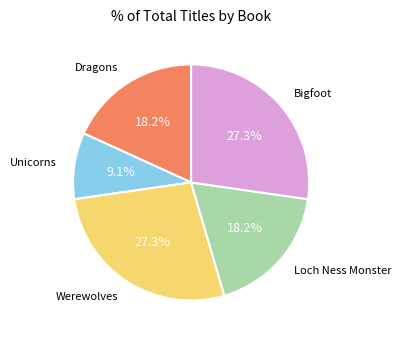

Is there a majority slice in this chart?

No